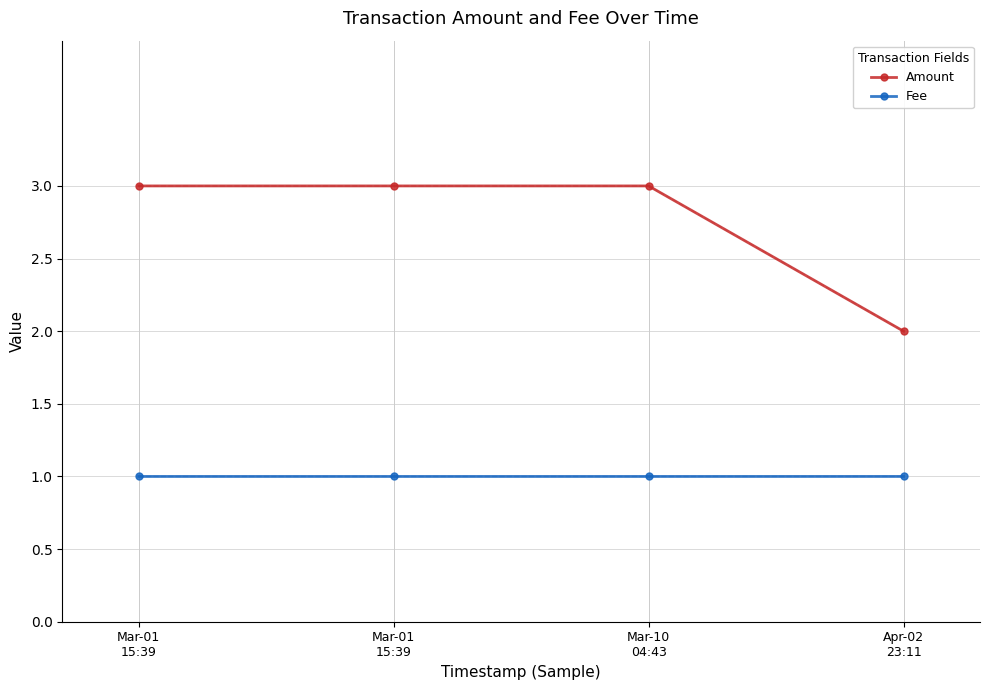

Reading left to right, what are all the values shown in this chart?

Amount: Mar-01
15:39=3.0	Mar-01
15:39=3.0	Mar-10
04:43=3.0	Apr-02
23:11=2.0
Fee: Mar-01
15:39=1.0	Mar-01
15:39=1.0	Mar-10
04:43=1.0	Apr-02
23:11=1.0